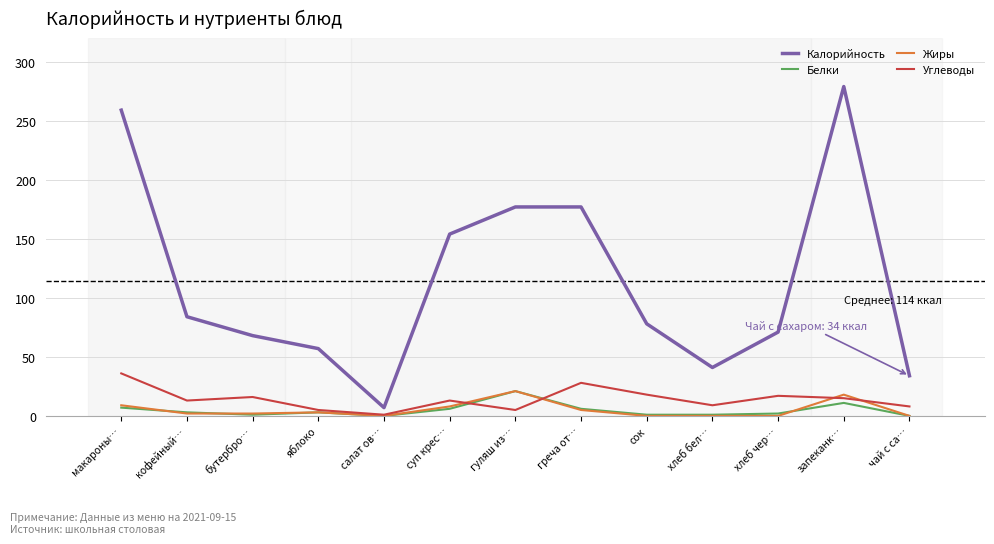

At which category does Углеводы reach its first local valley?

кофейный…